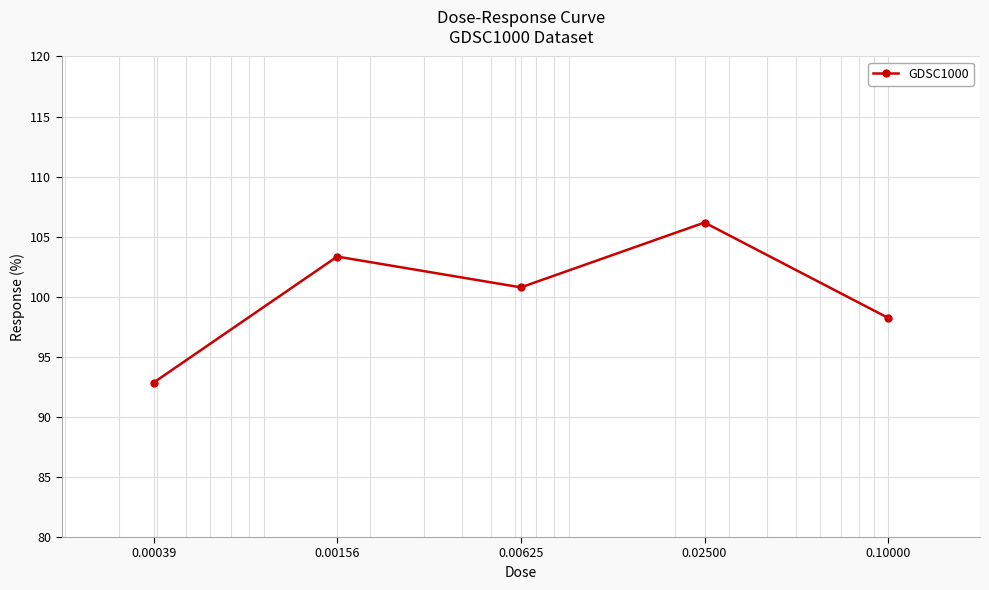

Reading left to right, list all the values displayed in this chart.

92.9	103.3	100.8	106.2	98.2